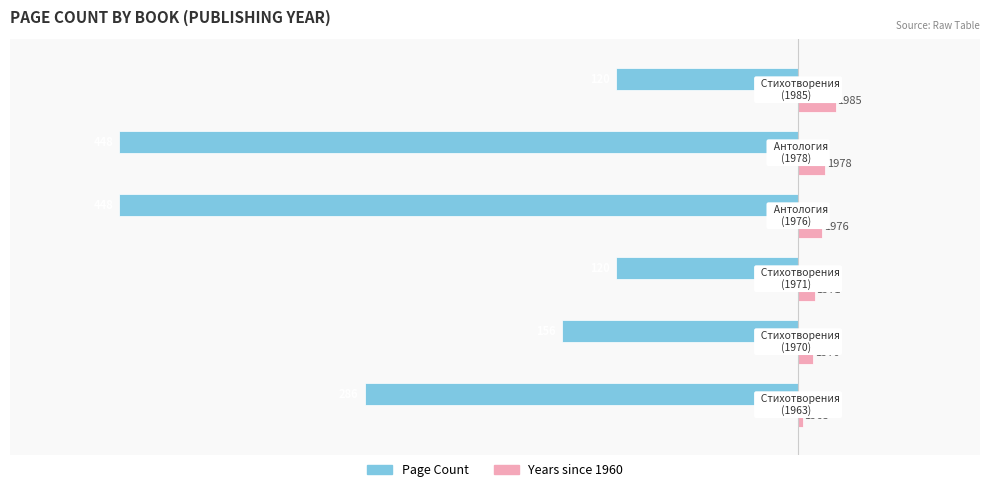

What are all the series names shown in the legend?

Page Count, Years since 1960